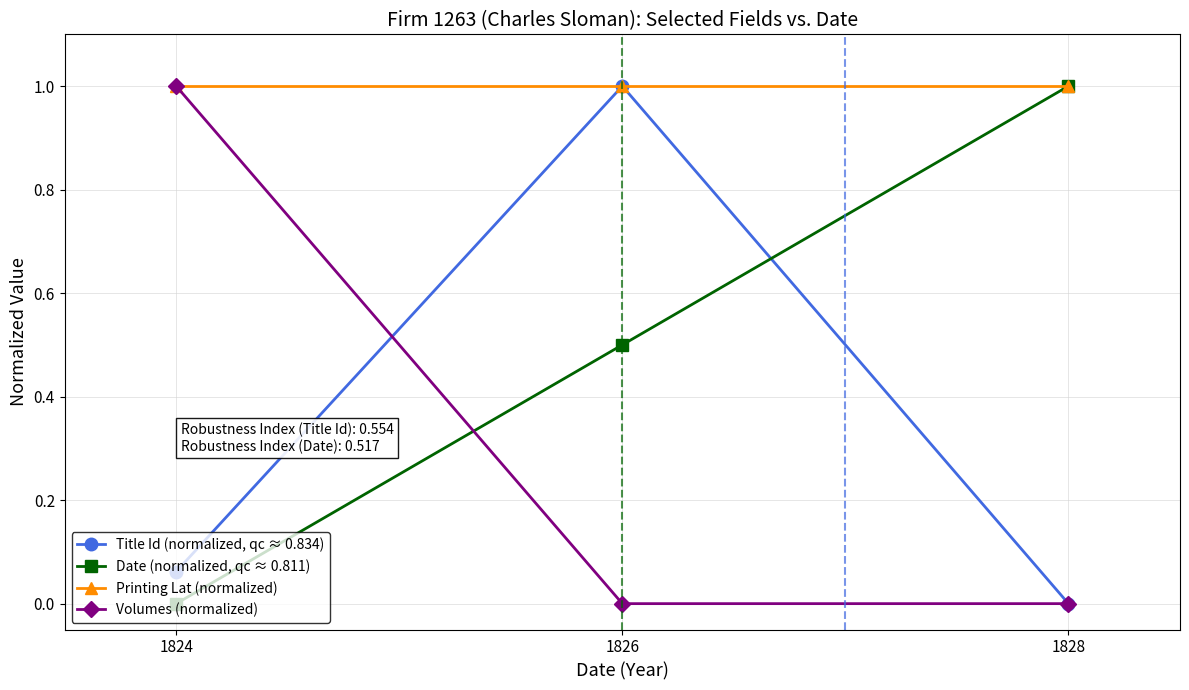

Which category has the highest value in the Date (normalized, qc ≈ 0.811) series?

1828